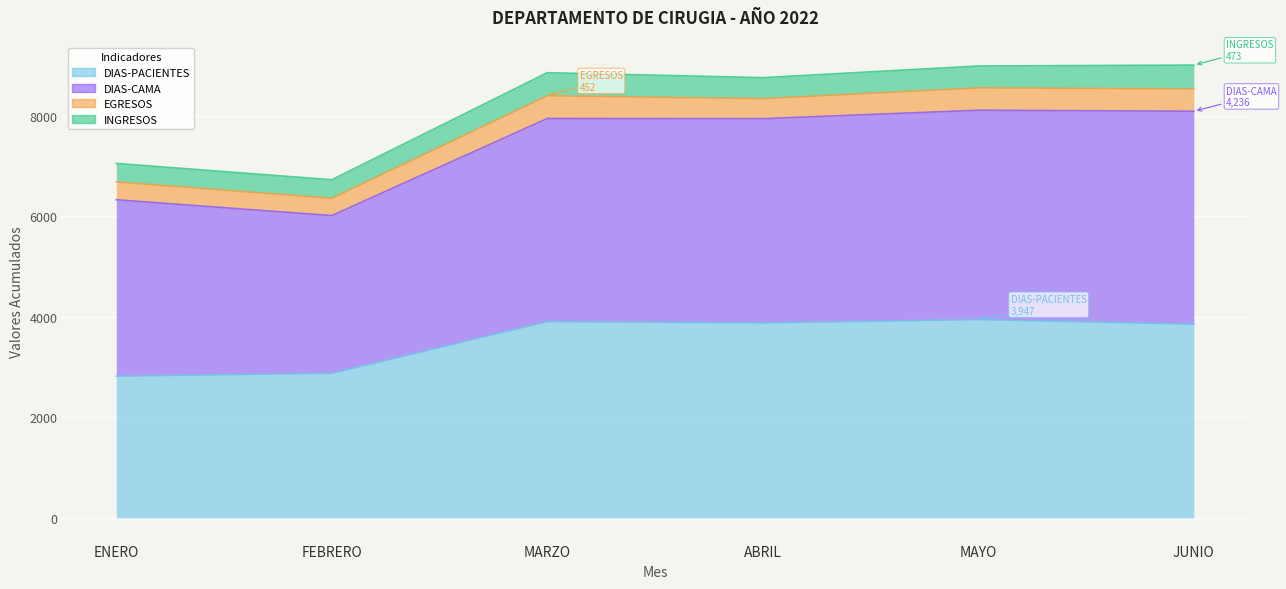

The DIAS-PACIENTES series shows 2878 at FEBRERO. True or false?

True